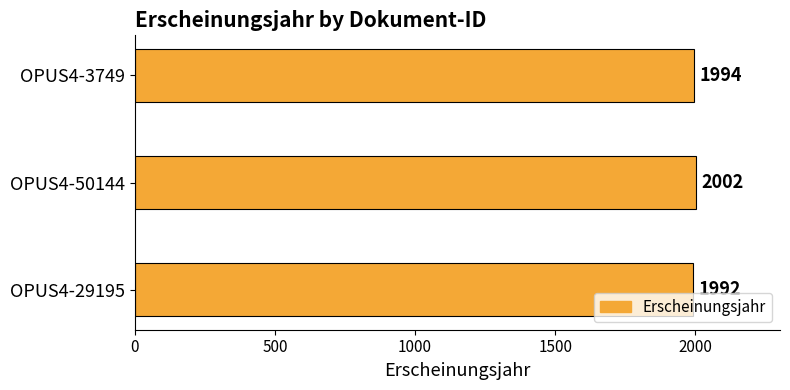

What is the difference between the maximum and second lowest values?

8